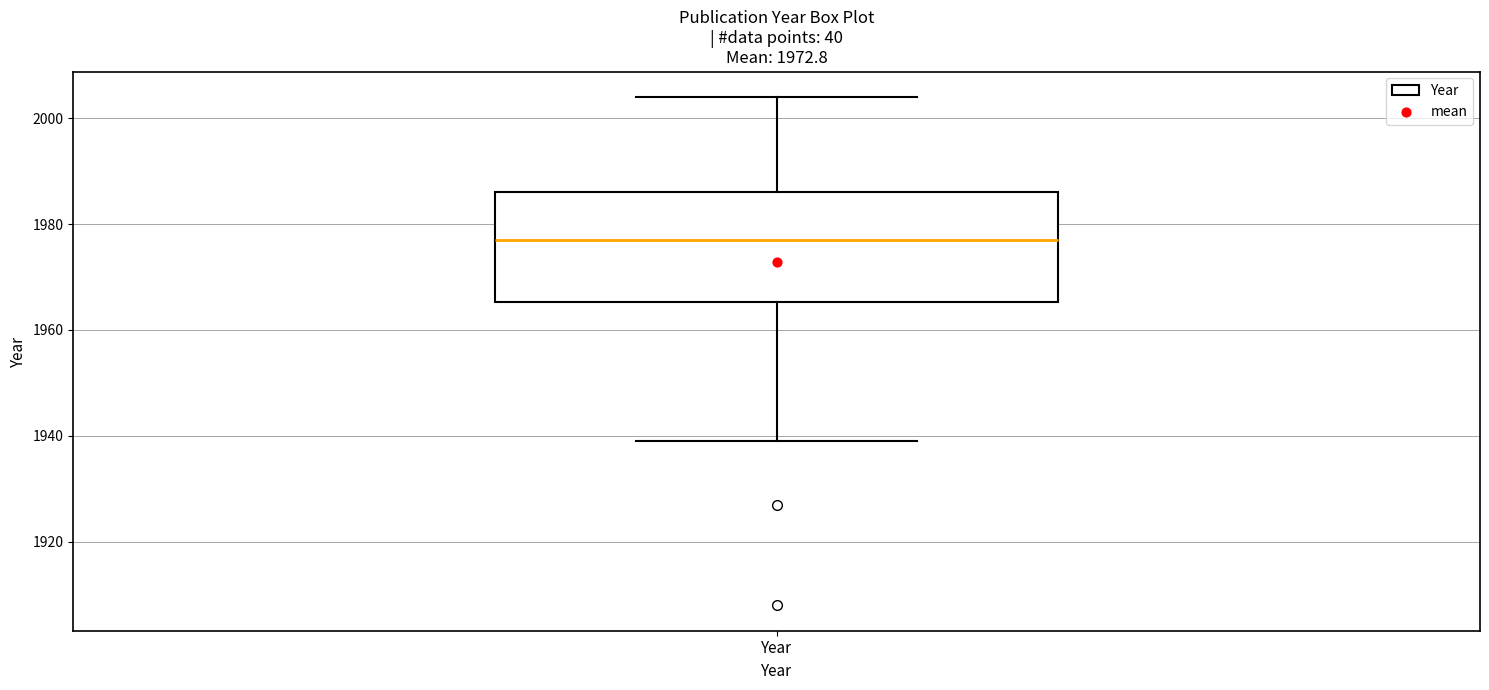

Transcribe this box plot: give where the median line is, the range the box spans, and where the two whiskers end, as read against the y-axis. The values are not printed on the chart, so give them approximately, as read against the axis.

median 1978, box 1966 to 1986, whiskers 1940 to 2004